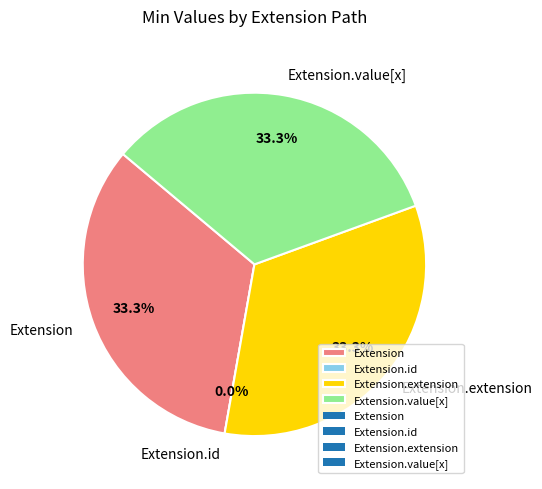

Is Extension.extension the majority of the pie?

No